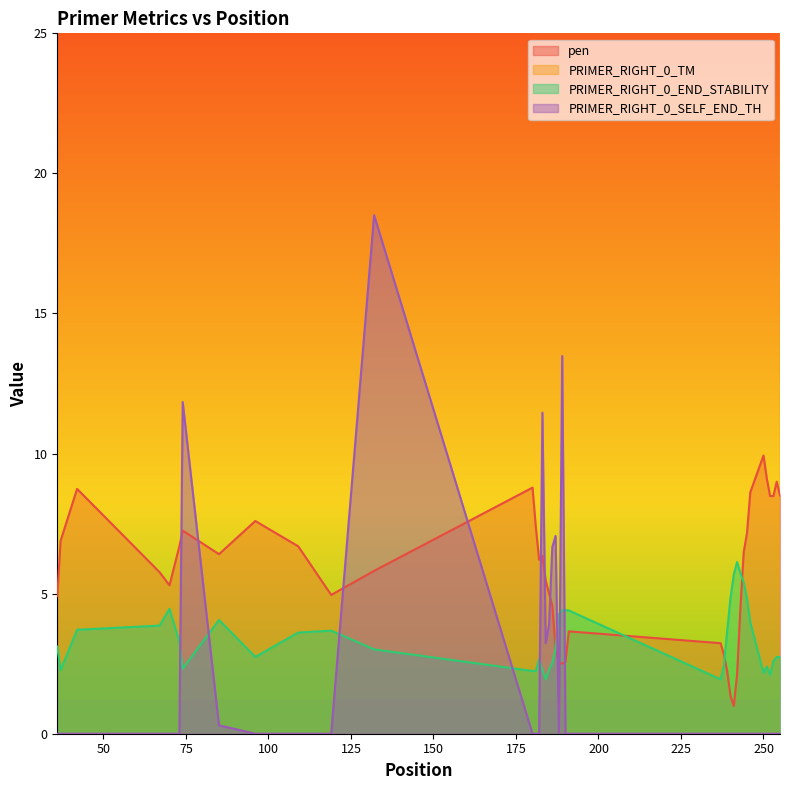

What is the value of the pen point at the 23rd from the left?

2.6